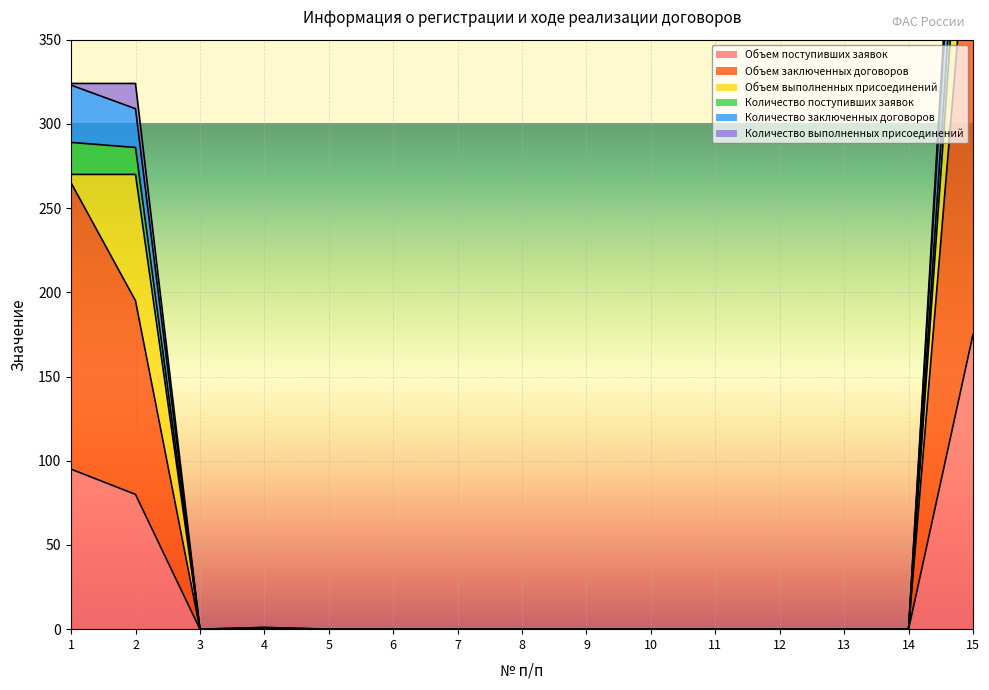

How many interior local peaks does the Количество поступивших заявок series have?

1